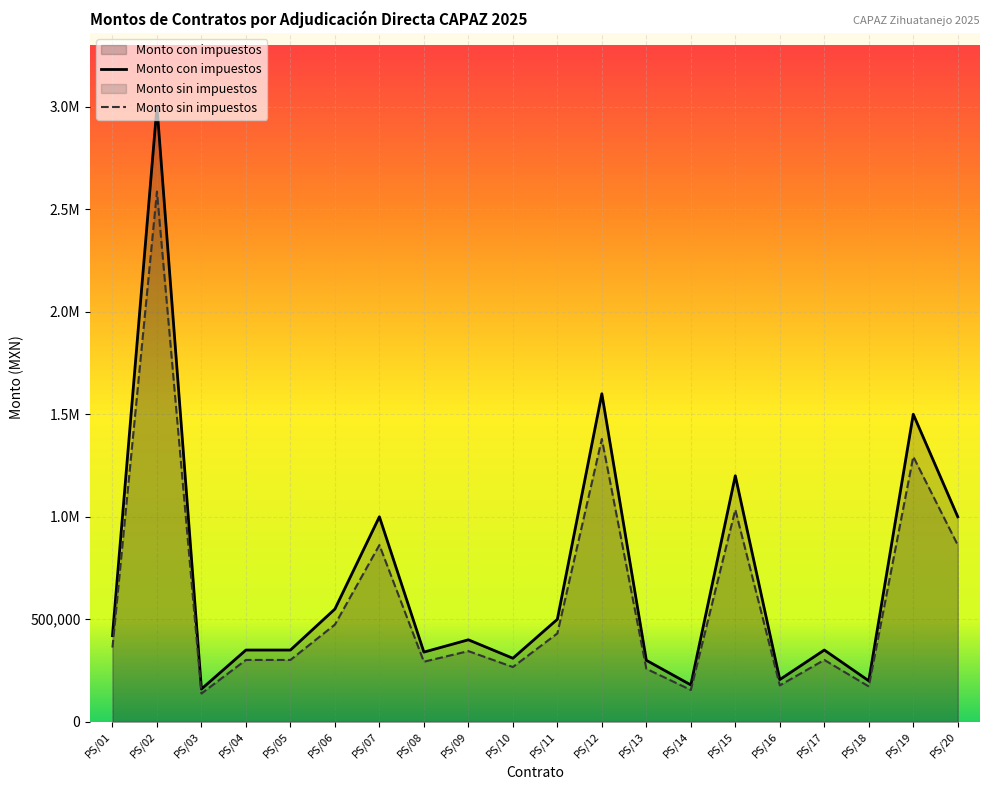

True or false: Monto sin impuestos has a value of 502638.8 at PS/10.

False